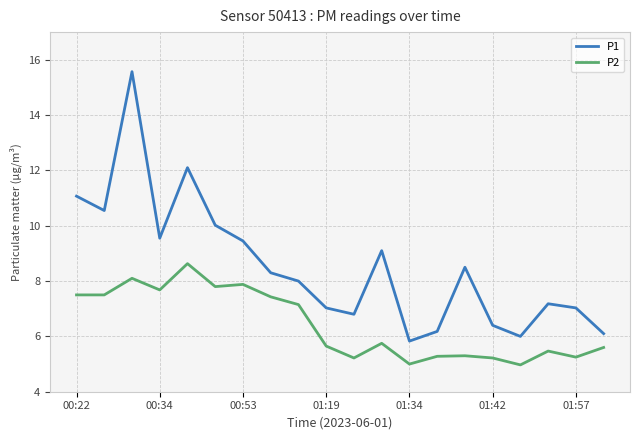

List the series in order of their overall mean, lowest first.

P2, P1